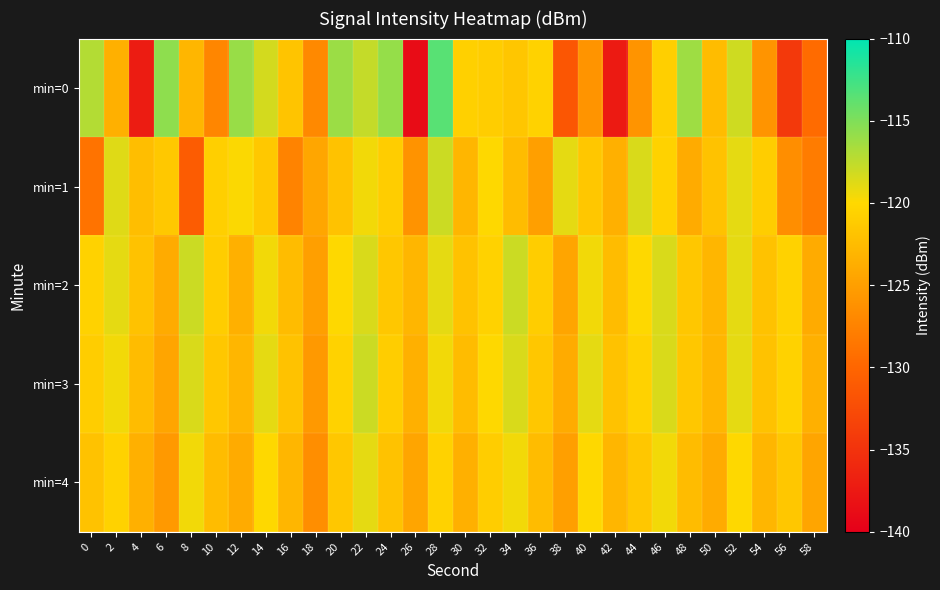

What is the spread (max minus min) of values at 32?

1.0